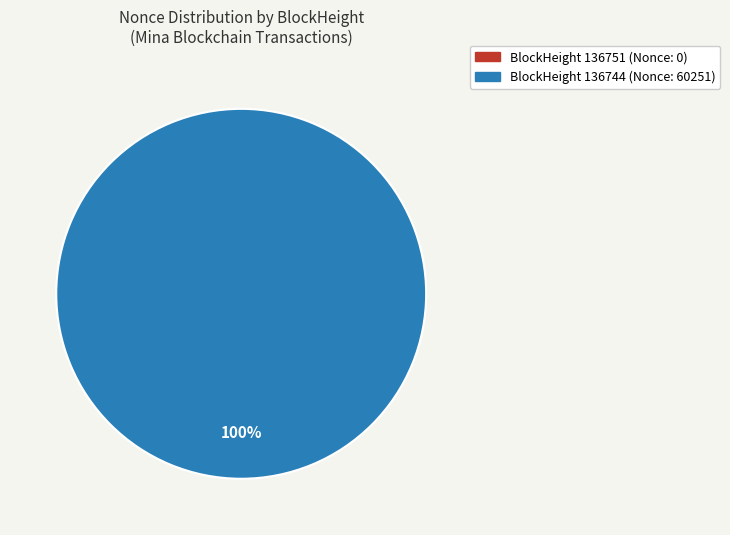

How many segments does this pie chart have?

2